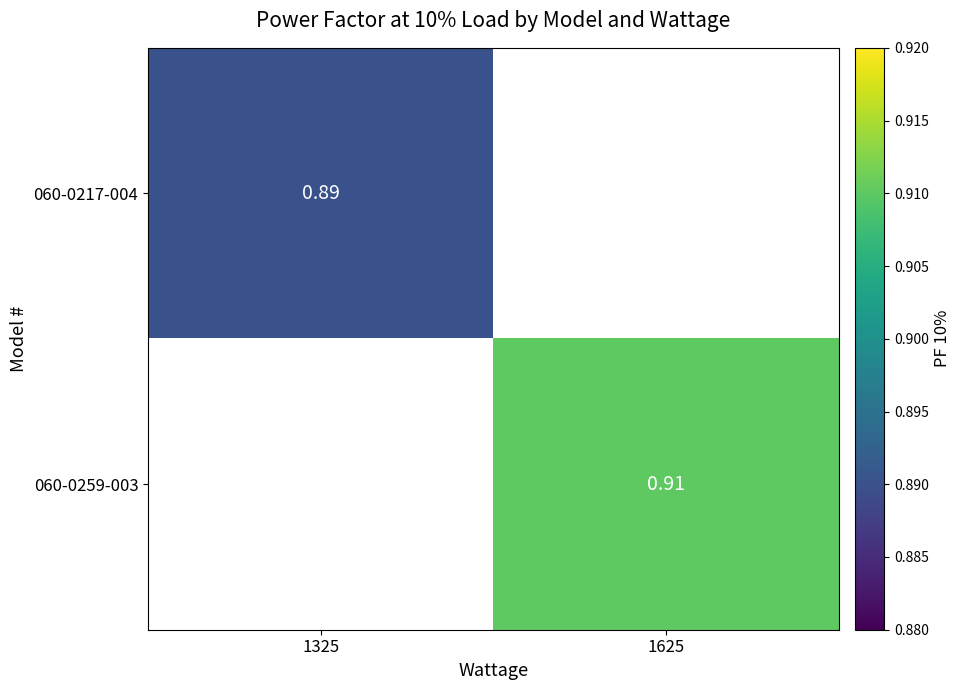

Rank the series by their average value, from lowest to highest.

060-0217-004, 060-0259-003